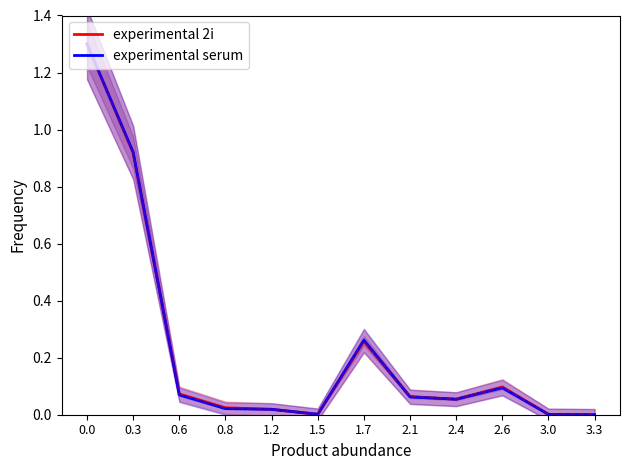

Between 1.2 and 2.4, which series saw the biggest shift?

Effectif du mois considéré